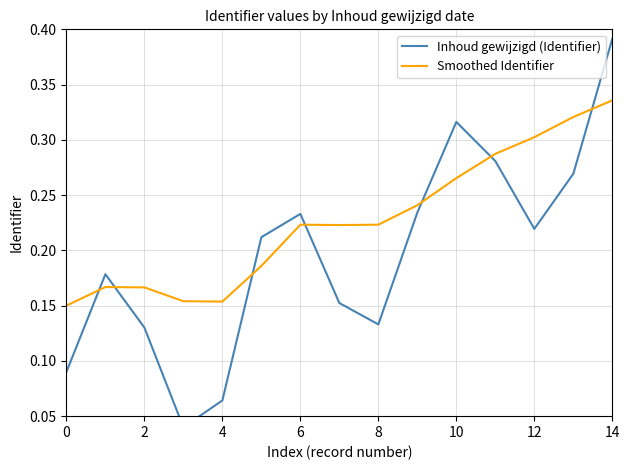

Is it true that Smoothed Identifier equals 0.1 at 8?

False